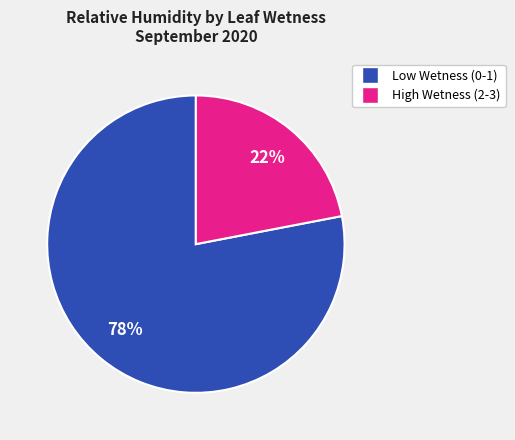

To the nearest percent, what is the difference between the largest and smallest slice percentages?

56%